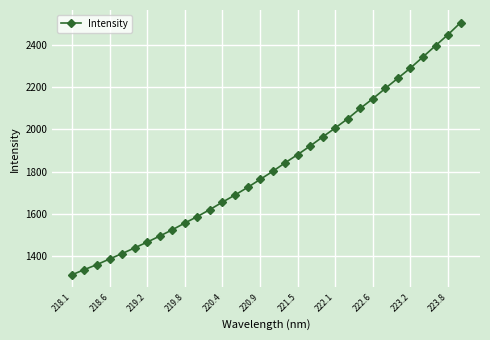

How many lines are shown in the chart?

1